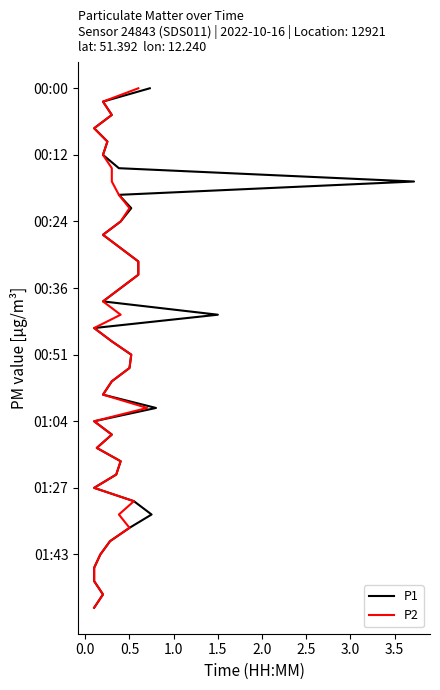

What are all the series names shown in the legend?

P1, P2